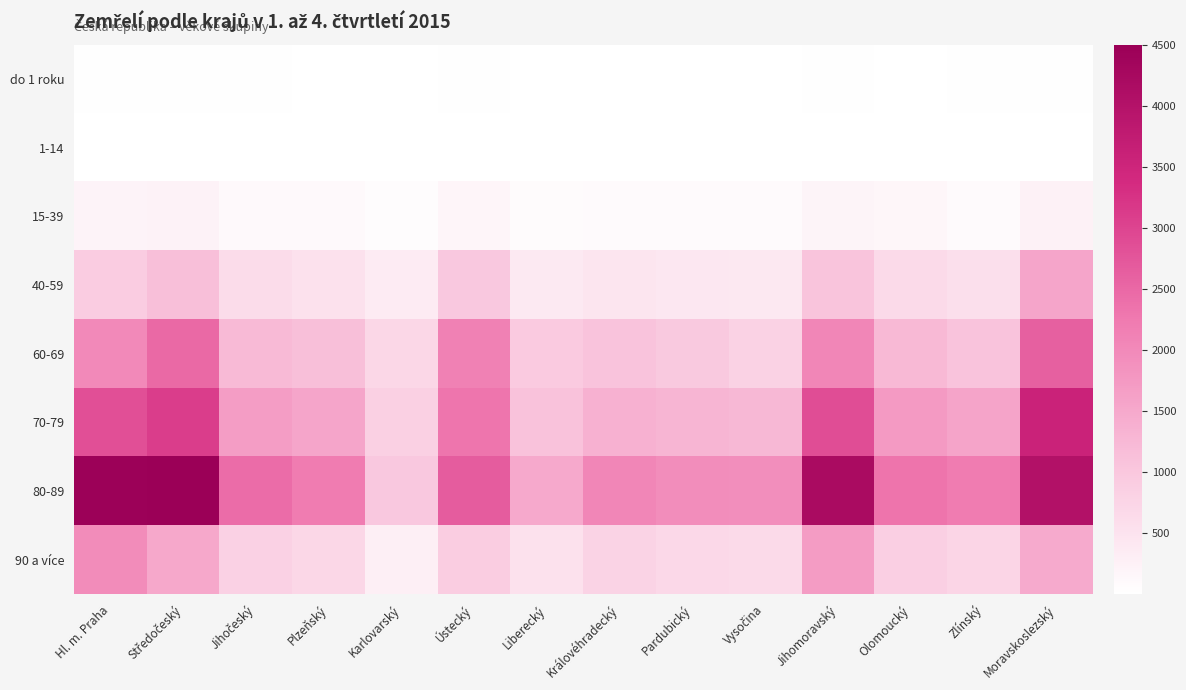

What is the spread (max minus min) of values at Pardubický?

1941